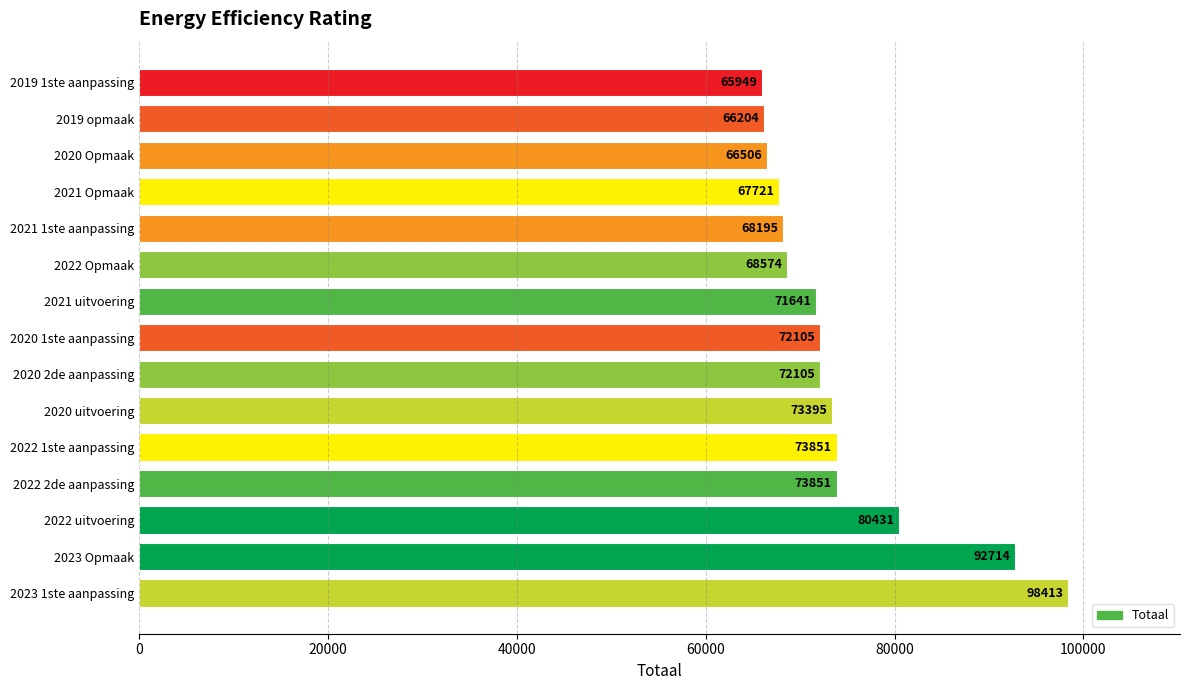

What is the average value?

74110